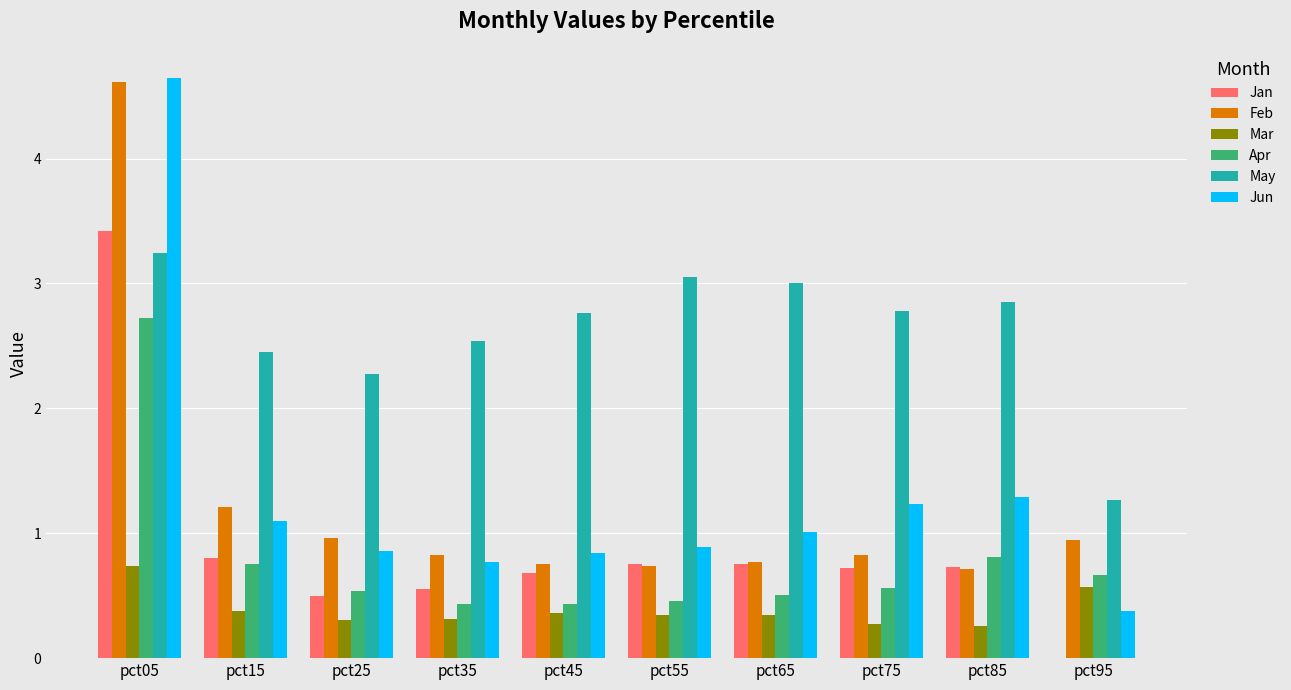

The value of Jun at pct15 is 1.1. True or false?

True